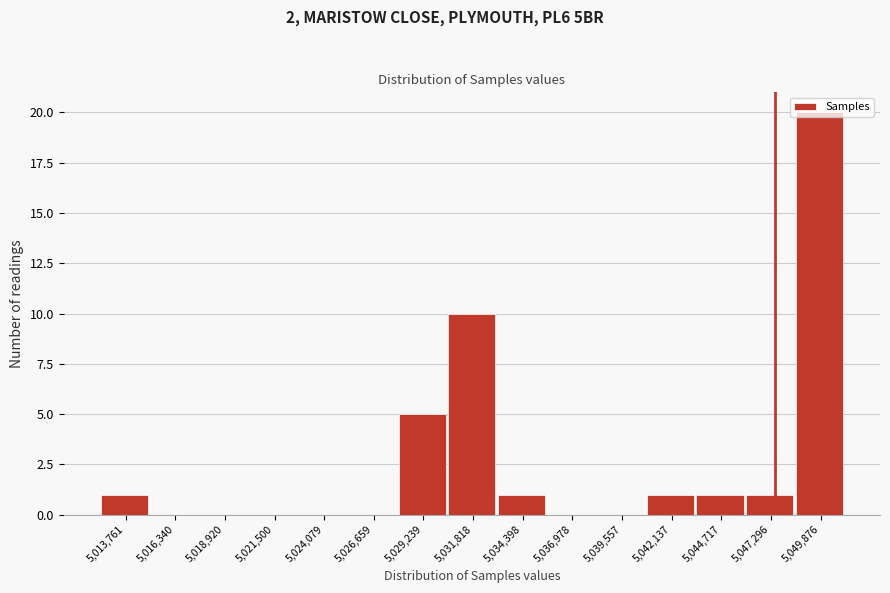

Which category has the highest value across all series?

5,049,876